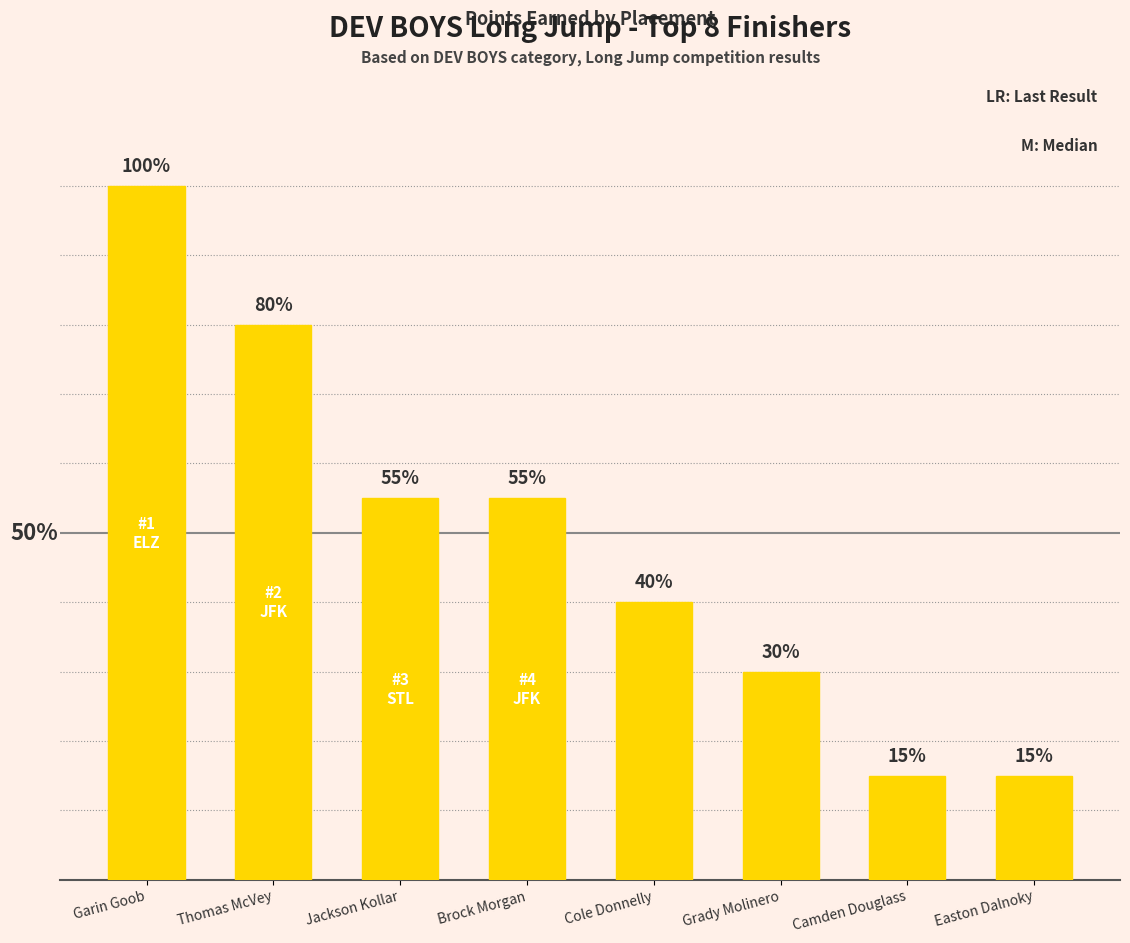

List the labels in order of value, smallest first.

Camden Douglass, Easton Dalnoky, Grady Molinero, Cole Donnelly, Jackson Kollar, Brock Morgan, Thomas McVey, Garin Goob